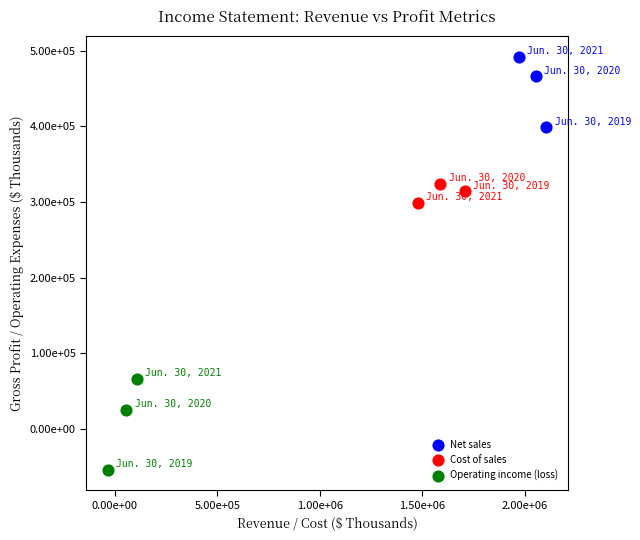

What are all the series names shown in the legend?

Net sales, Cost of sales, Operating income (loss)